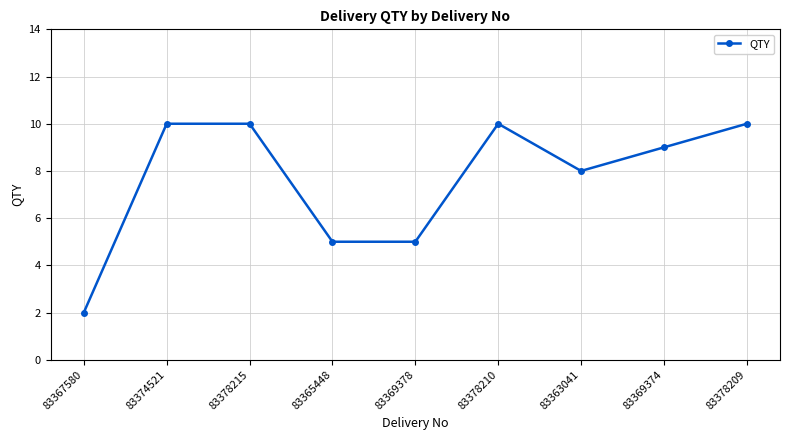

How many distinct data groups are displayed?

1